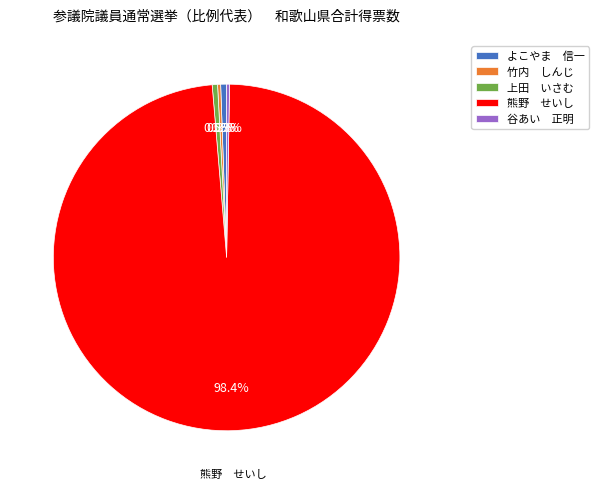

Which slice is the largest?

熊野 せいし